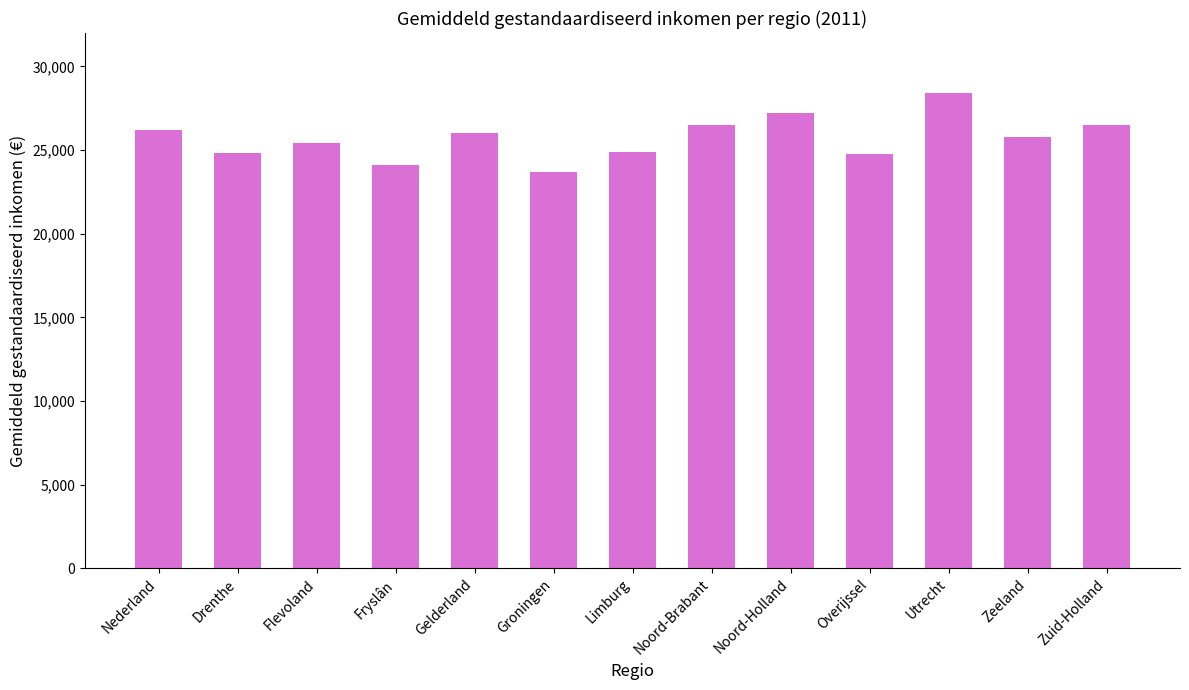

How many values are below 25753?

6